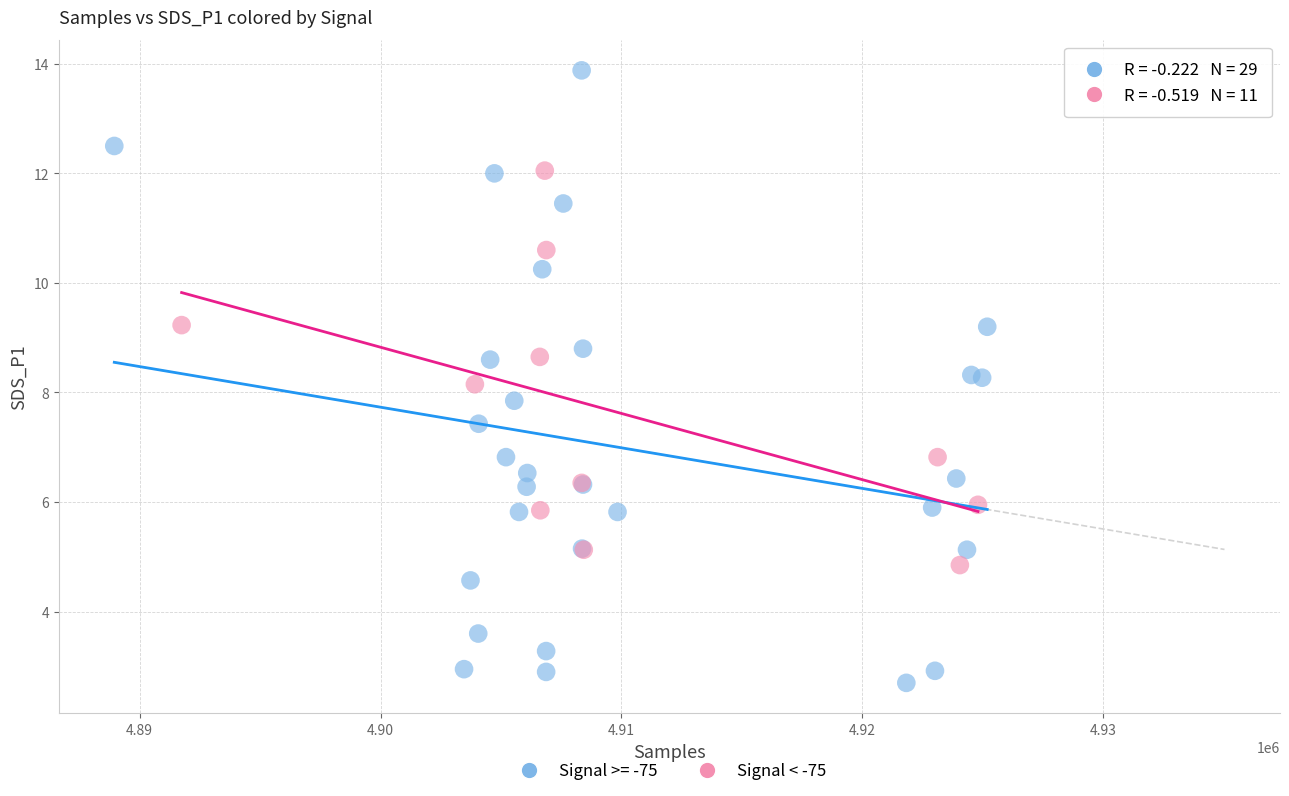

Which series contains the lowest Y value?

Signal >= -75